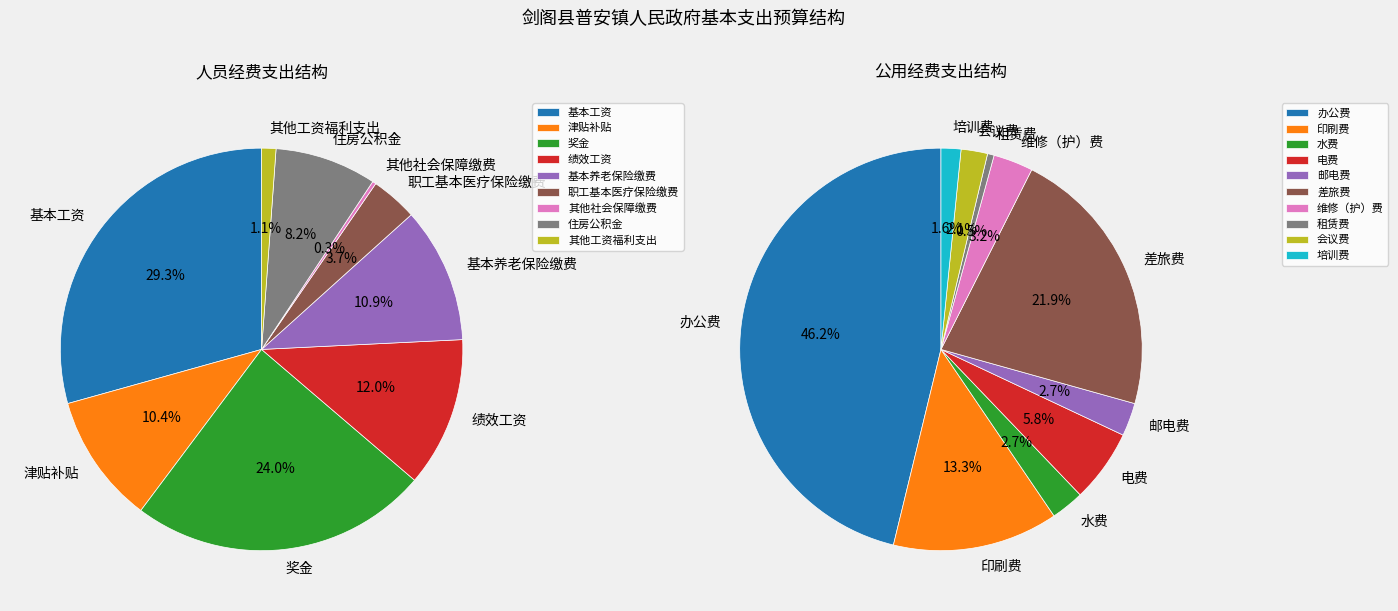

Between 差旅费 and 维修（护）费, which is larger?

差旅费